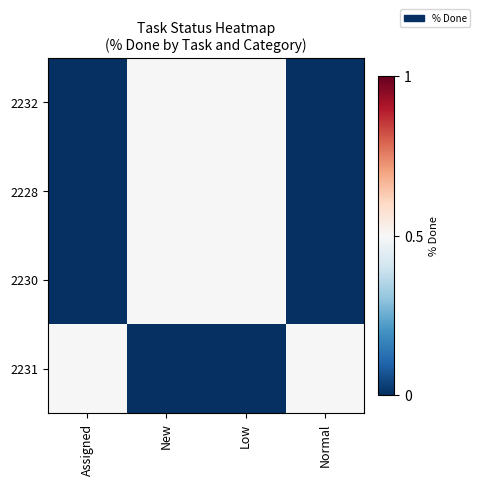

At Assigned, list the series in order from largest to smallest.

2231, 2232, 2228, 2230